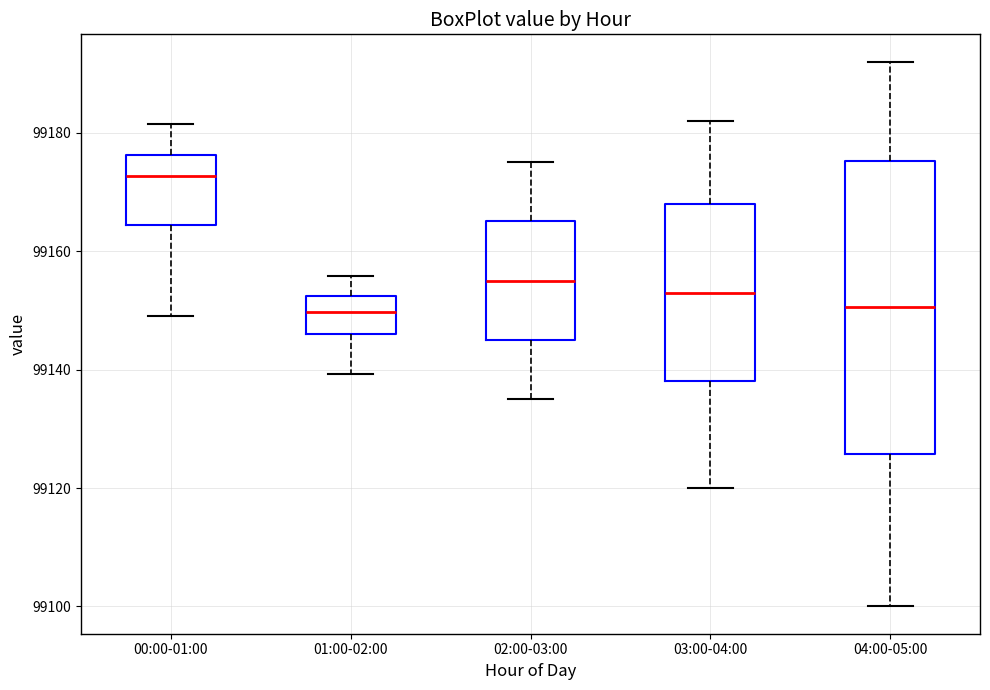

Which box is the tallest, from its lower edge to its upper edge?

04:00-05:00